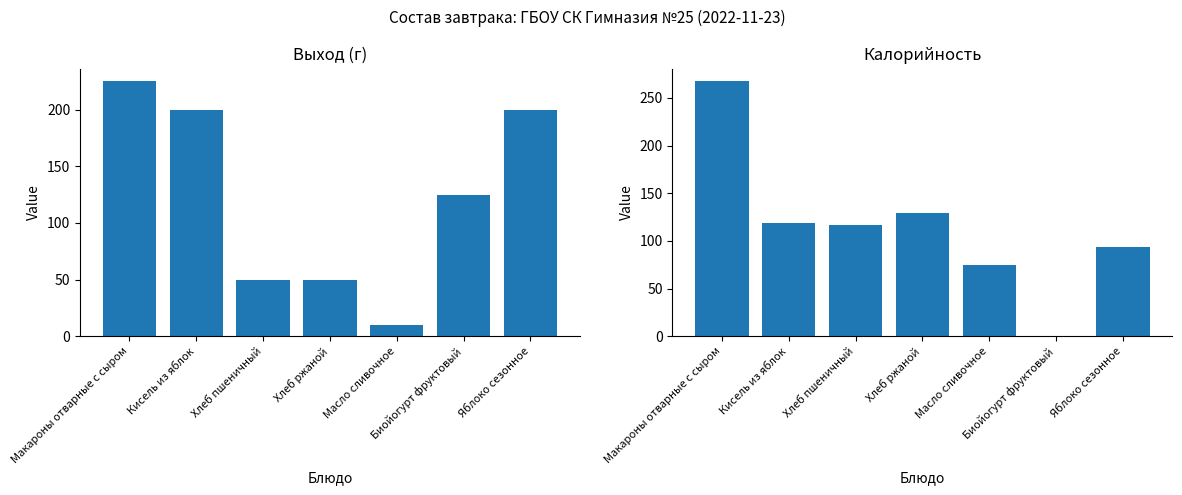

What is the spread (max minus min) of values at Хлеб ржаной?

79.0